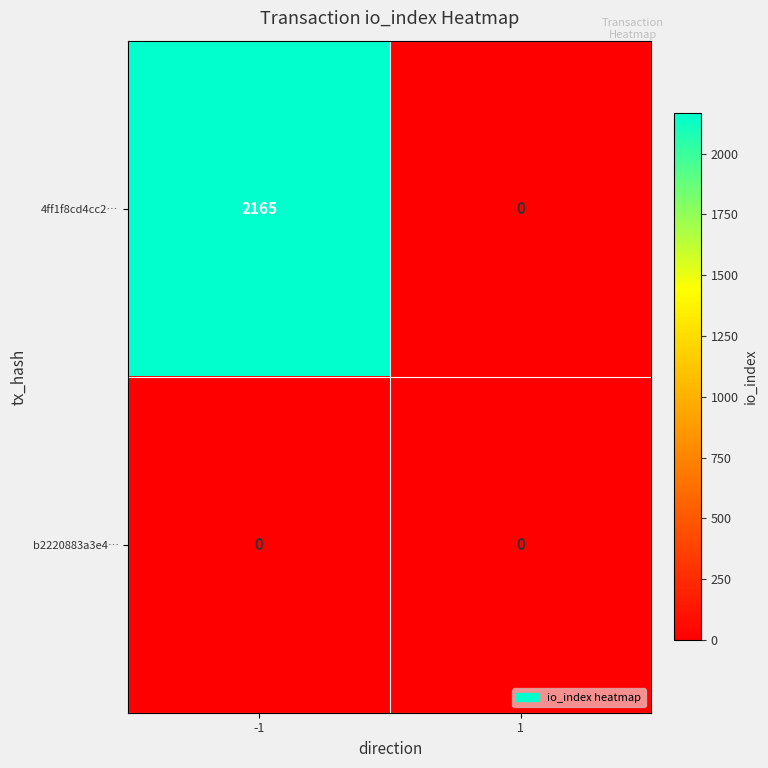

Which series has the largest range (max minus min)?

4ff1f8cd4cc2…